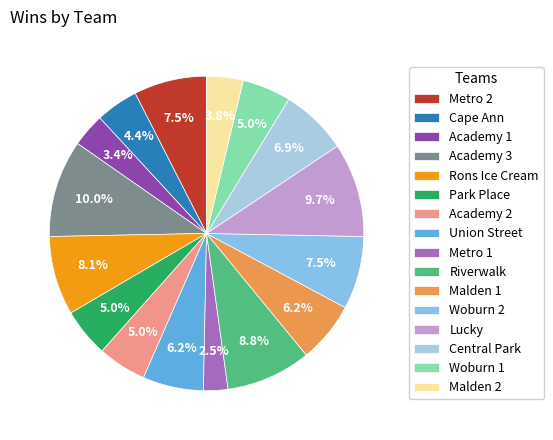

How many segments does this pie chart have?

16